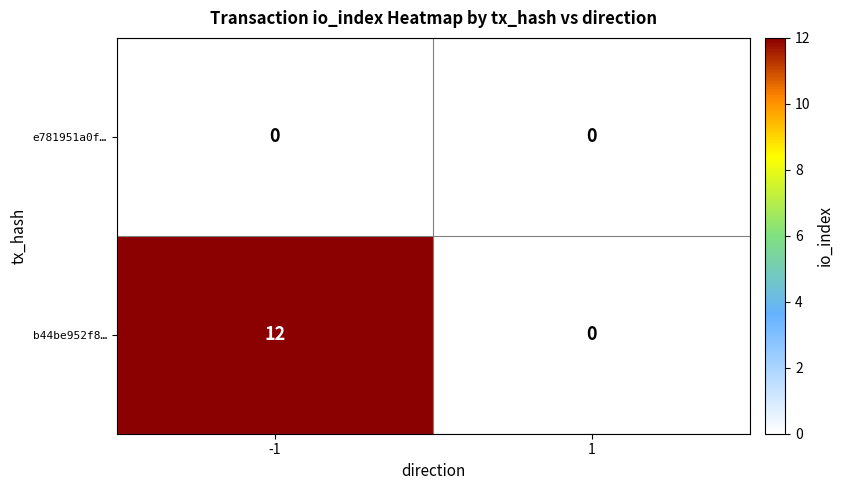

Which series has the widest spread of values?

b44be952f8…